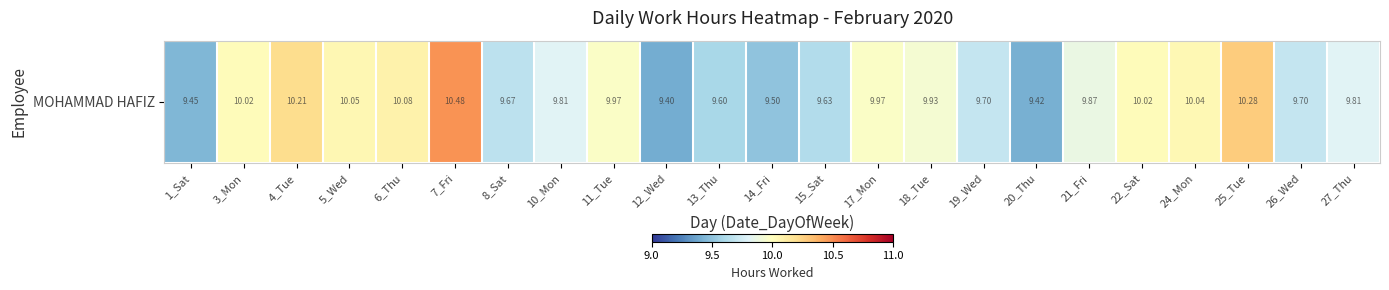

What is the ratio of the value at 13_Thu to the value at 5_Wed?

1.0